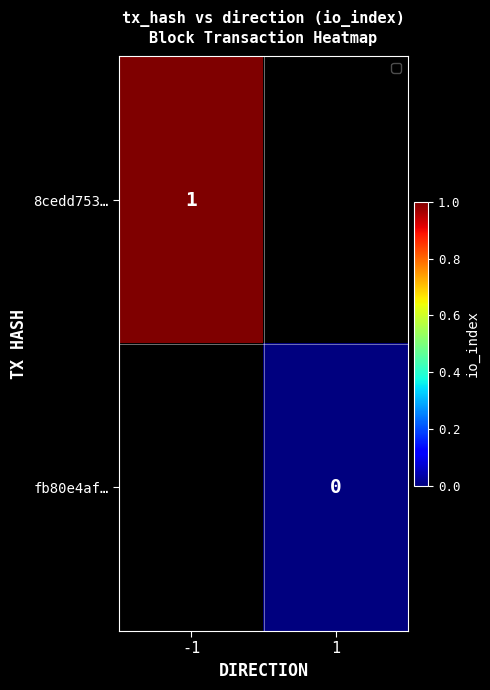

The 8cedd753… series shows 1 at -1. True or false?

True